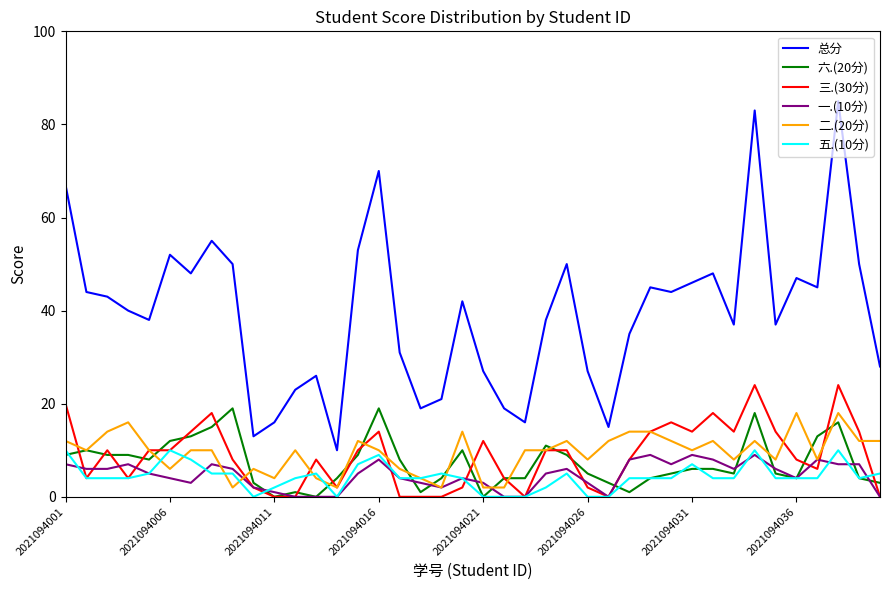

True or false: 总分 and 一.(10分) intersect in this chart.

False